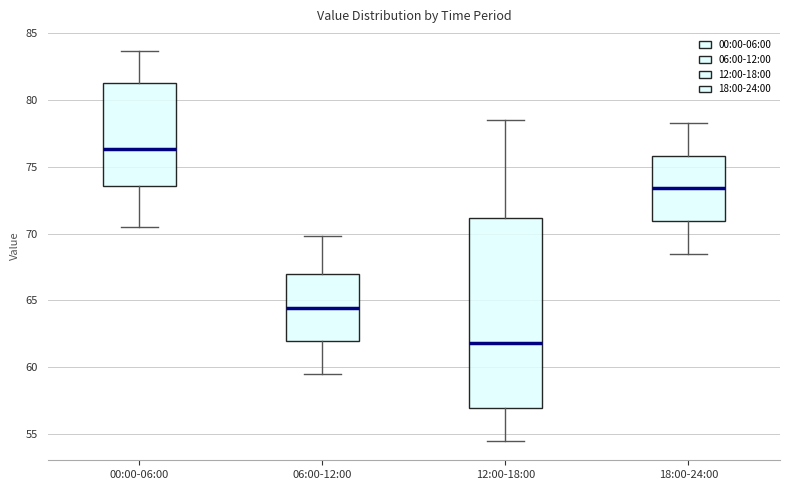

Reading left to right, read every box against the y-axis: the position of its median line, the range the box covers, and the ends of its whiskers. The values are not printed on the chart, so give them approximately, as read against the axis.

00:00-06:00: median 76.5, box 73.5 to 81.5, whiskers 70.5 to 83.5
06:00-12:00: median 64.5, box 62.0 to 67.0, whiskers 59.5 to 70.0
12:00-18:00: median 62.0, box 57.0 to 71.0, whiskers 54.5 to 78.5
18:00-24:00: median 73.5, box 71.0 to 76.0, whiskers 68.5 to 78.5